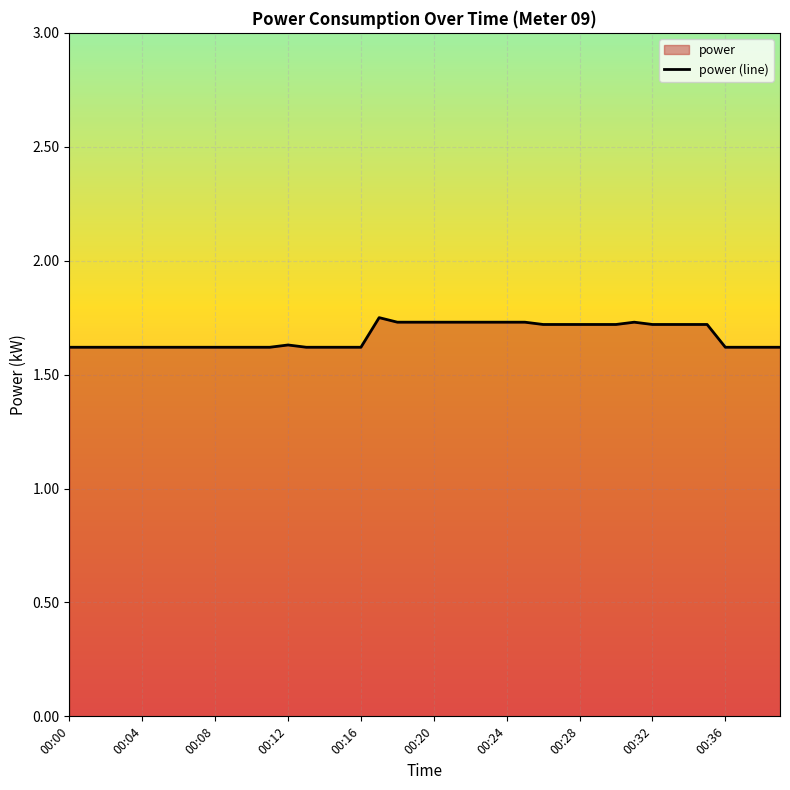

Reading right to left, what are all the values shown in this chart?

00:39=1.6	00:38=1.6	00:37=1.6	00:36=1.6	00:35=1.7	00:34=1.7	00:33=1.7	00:32=1.7	00:31=1.7	00:30=1.7	00:29=1.7	00:28=1.7	00:27=1.7	00:26=1.7	00:25=1.7	00:24=1.7	00:23=1.7	00:22=1.7	00:21=1.7	00:20=1.7	00:19=1.7	00:18=1.7	00:17=1.8	00:16=1.6	00:15=1.6	00:14=1.6	00:13=1.6	00:12=1.6	00:11=1.6	00:10=1.6	00:09=1.6	00:08=1.6	00:07=1.6	00:06=1.6	00:05=1.6	00:04=1.6	00:03=1.6	00:02=1.6	00:01=1.6	00:00=1.6